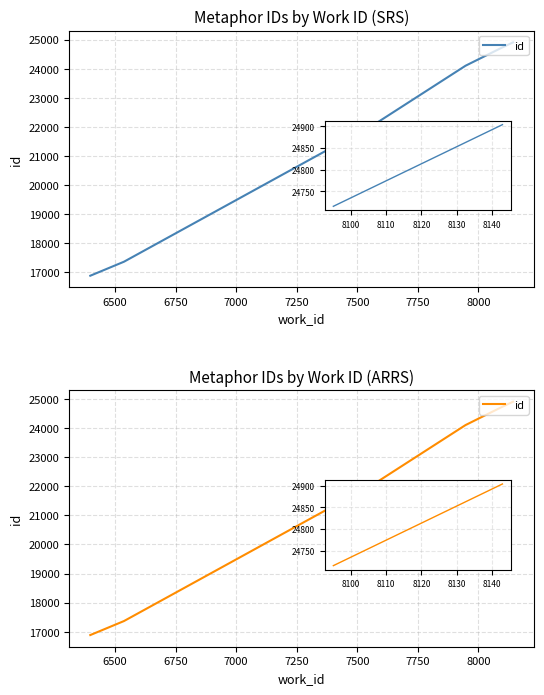

What is the maximum value shown in the chart?

24904